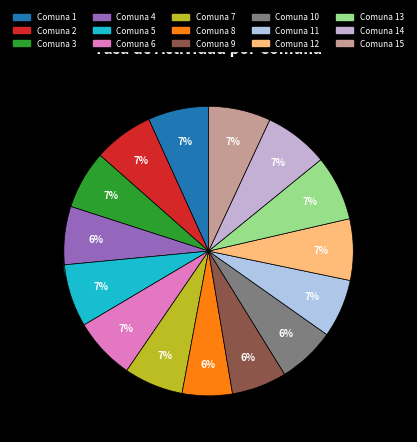

Does 11 account for over 50% of the chart?

No